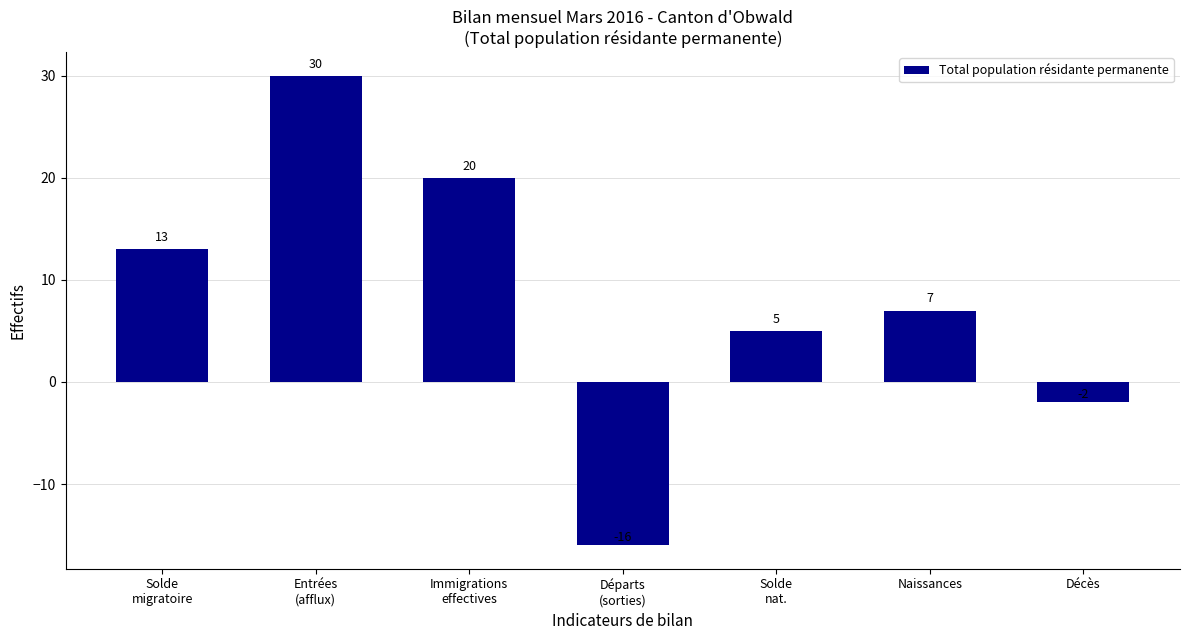

Does the chart contain any negative values?

Yes